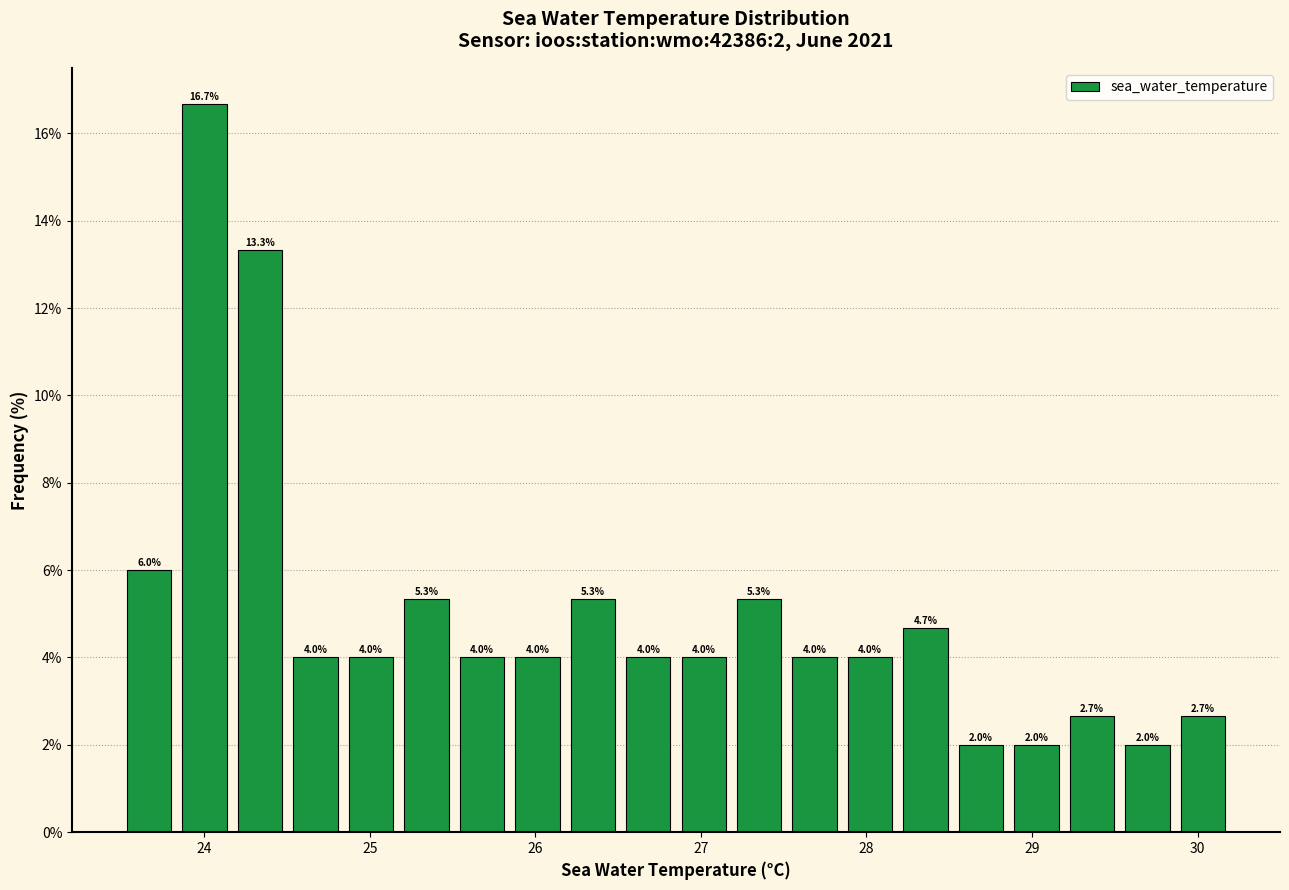

Around what value on the x-axis is the tallest bar? Give the approximate position of its centre, as read against the axis.

24.0